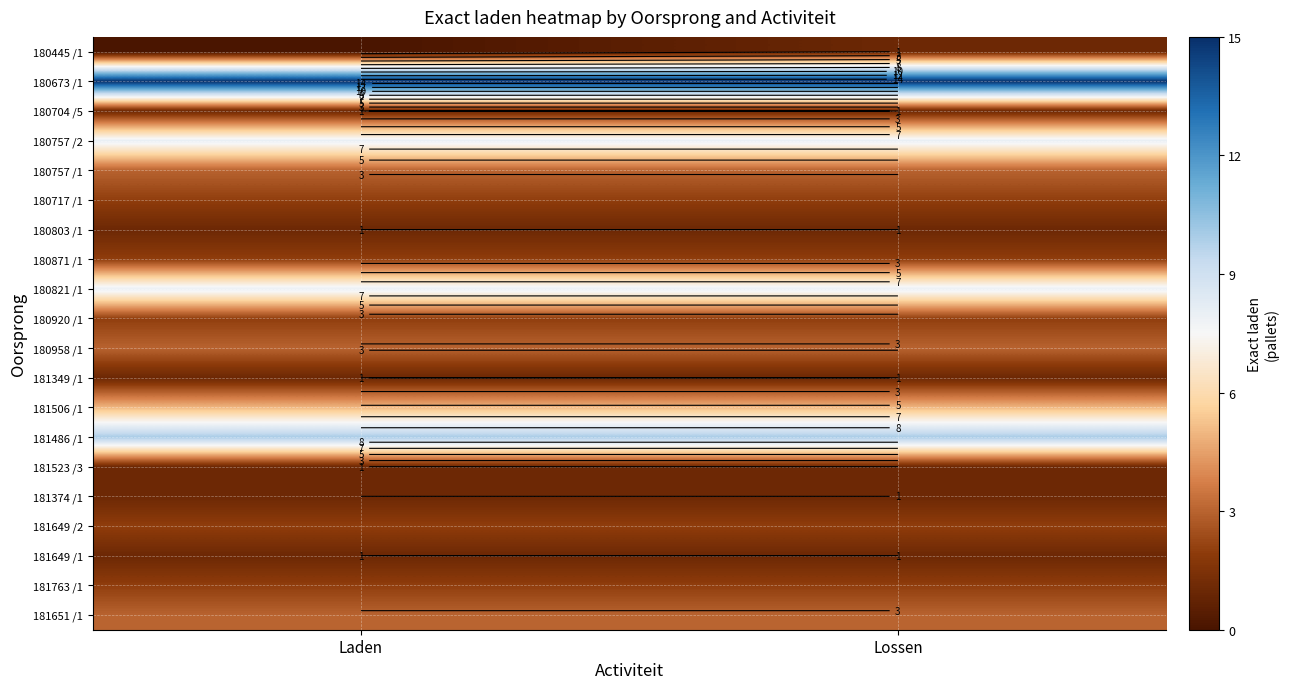

The 180445 /1 series shows 1 at Lossen. True or false?

True